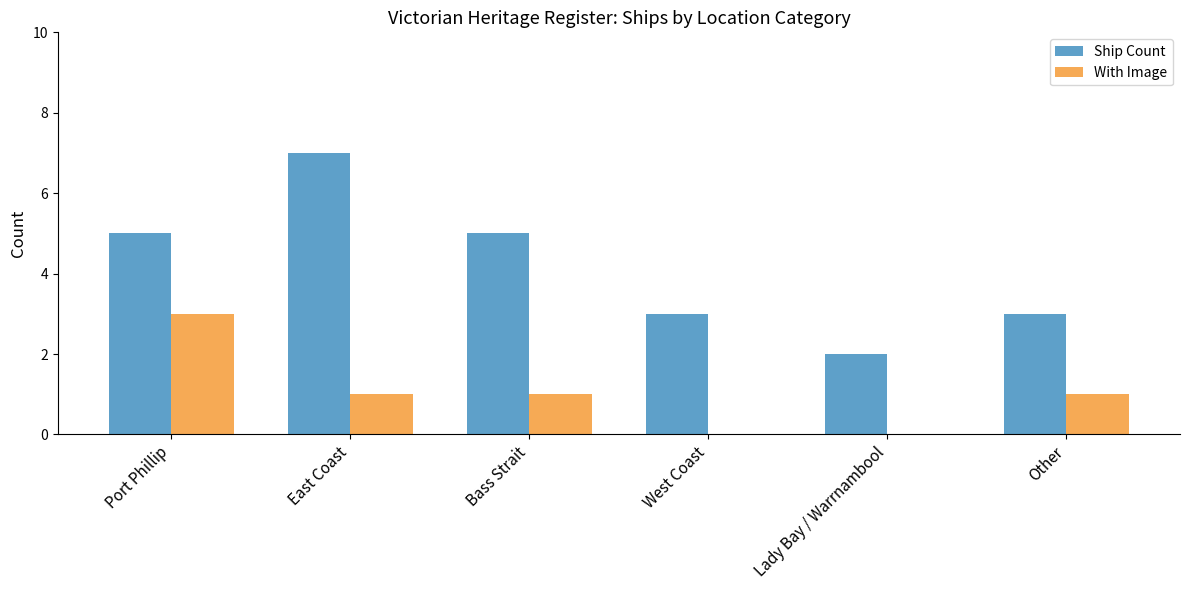

Is the value of With Image at Port Phillip greater than the value of Ship Count at East Coast?

No